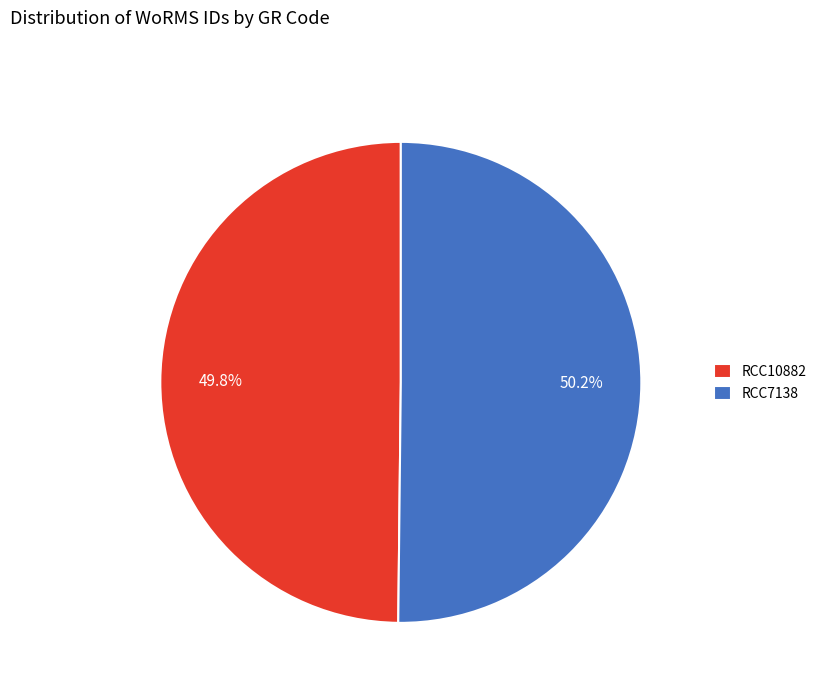

What percentage is the RCC7138 slice, to the nearest percent?

50%